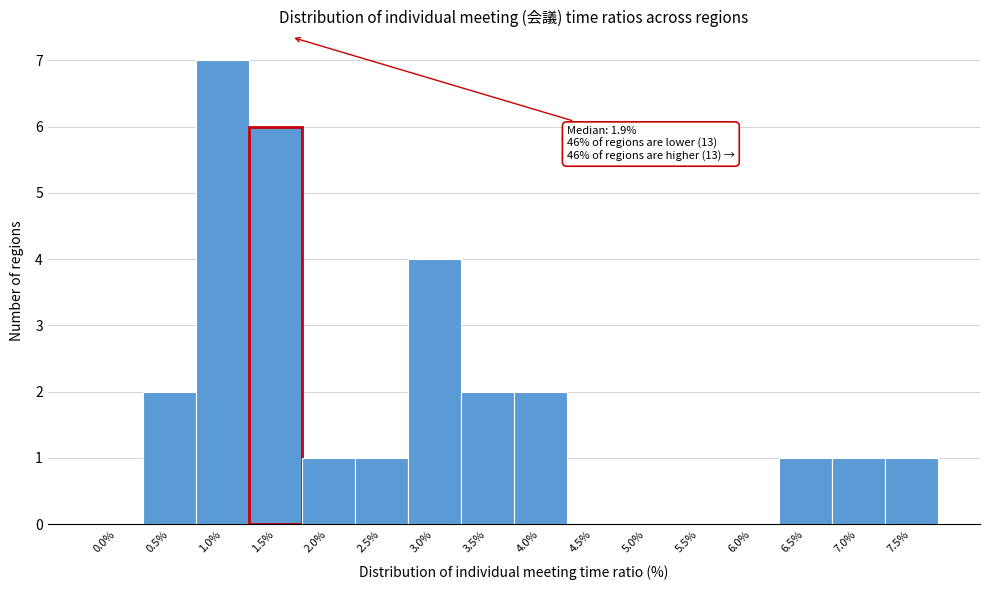

Reading left to right, list all the values displayed in this chart.

0.0%=0	0.5%=2	1.0%=7	1.5%=6	2.0%=1	2.5%=1	3.0%=4	3.5%=2	4.0%=2	4.5%=0	5.0%=0	5.5%=0	6.0%=0	6.5%=1	7.0%=1	7.5%=1